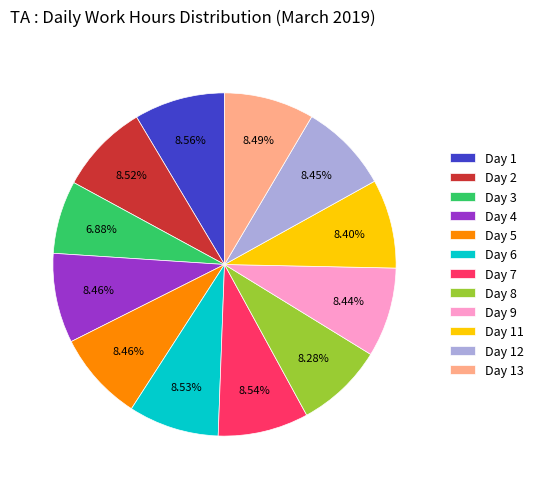

What is the smallest slice in the pie chart?

Day 3